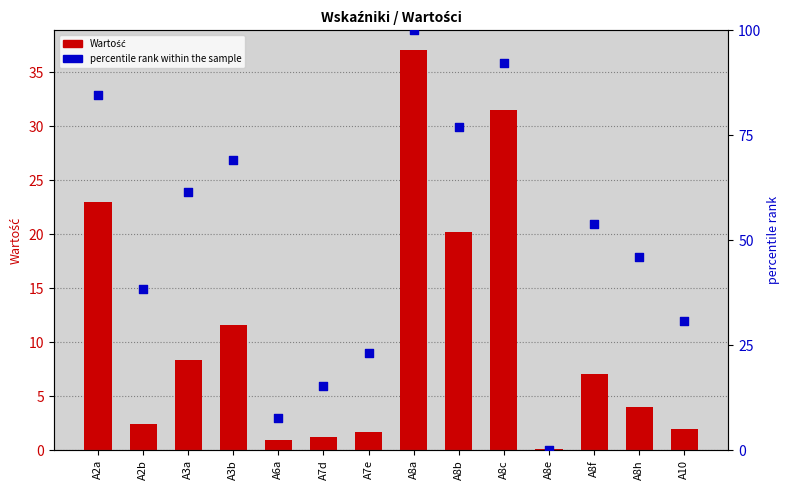

Which series has the largest Y range (max minus min)?

percentile rank within the sample